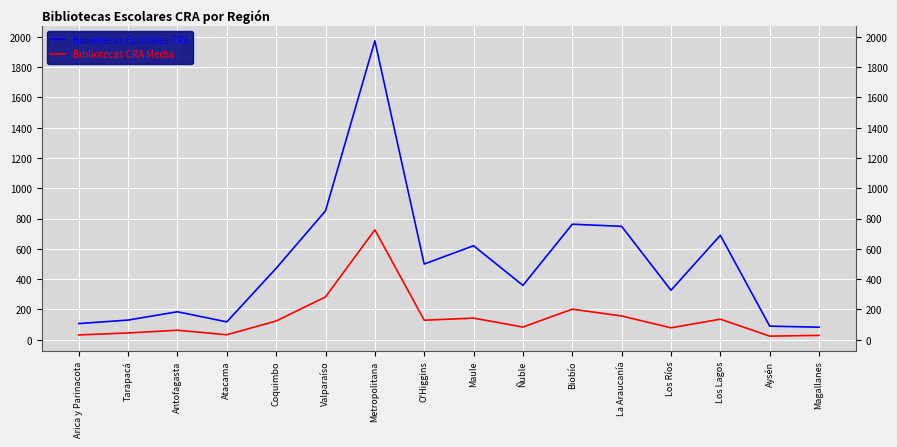

In Bibliotecas CRA Media, how many points are higher than both neighbors (excluding endpoints)?

5